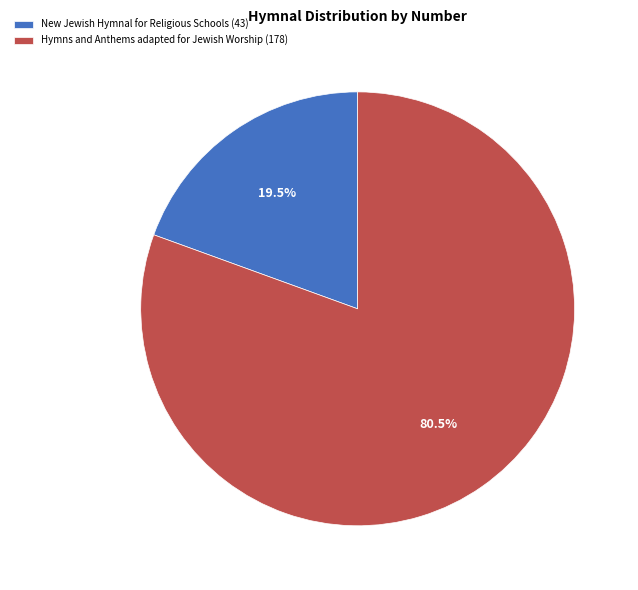

Which slice is the largest?

Hymns and Anthems adapted for Jewish Worship